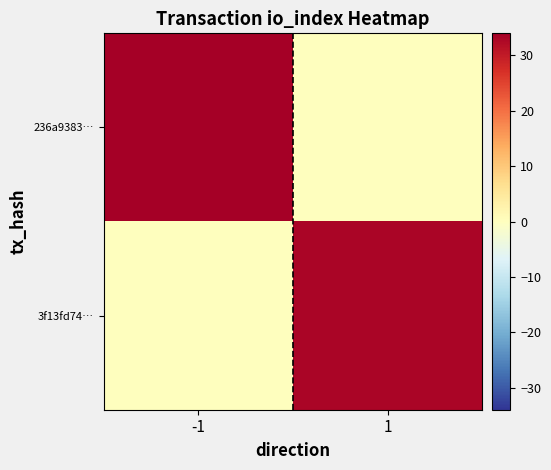

Reading left to right, list all the values displayed in this chart.

236a9383…: -1=34	1=0
3f13fd74…: -1=0	1=33